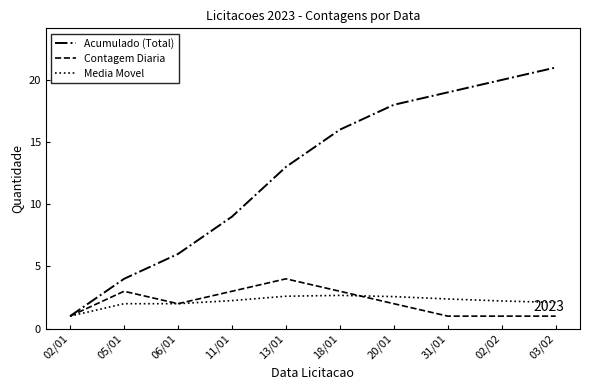

Which category has the lowest value in the Media Movel series?

02/01